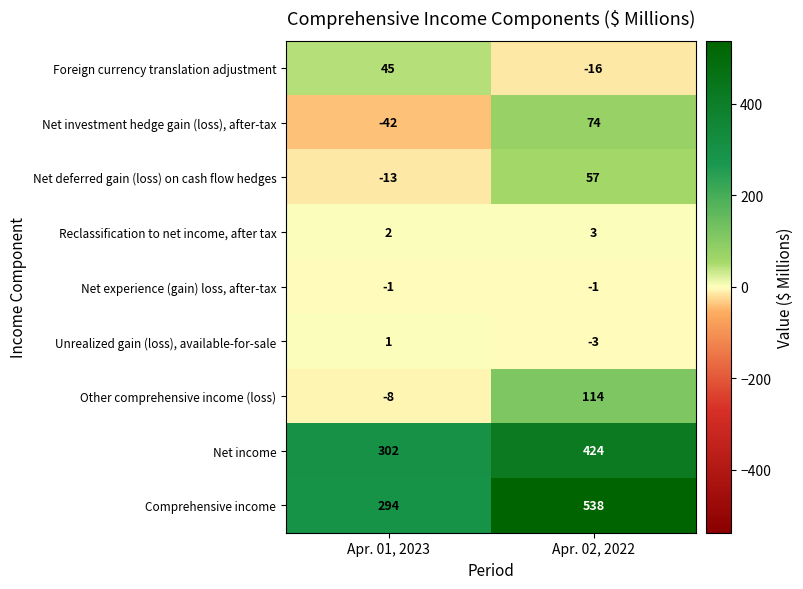

At which category does the chart reach its peak across all series?

Apr. 02, 2022